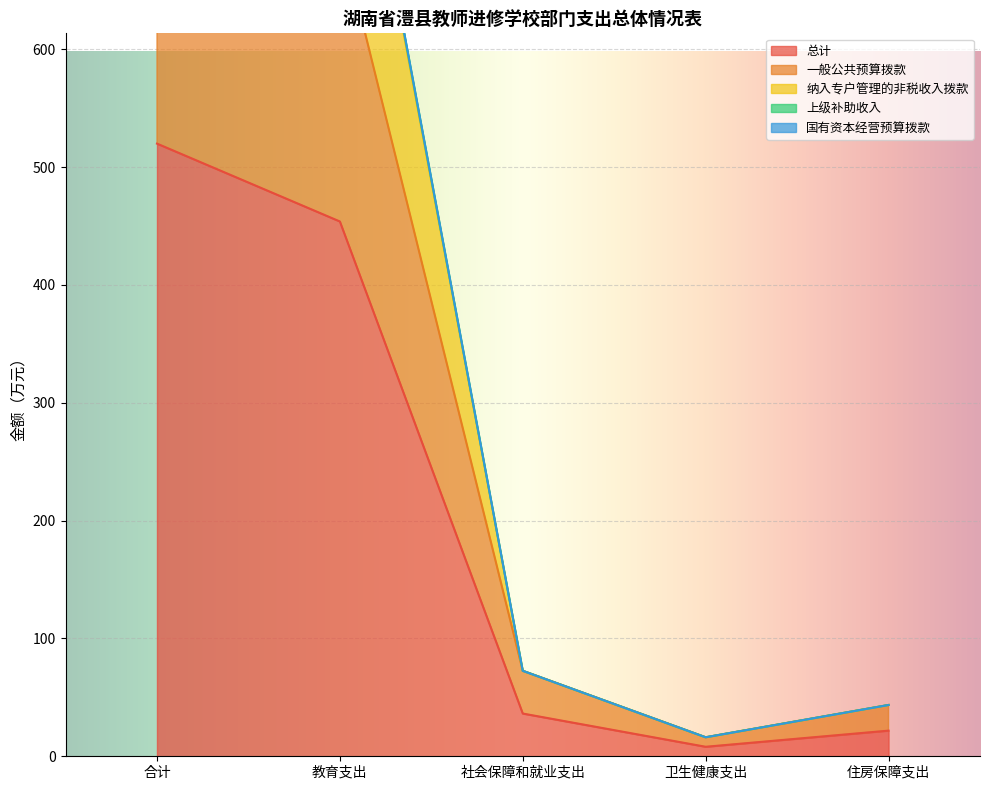

At which category is the sum across all series the highest?

合计